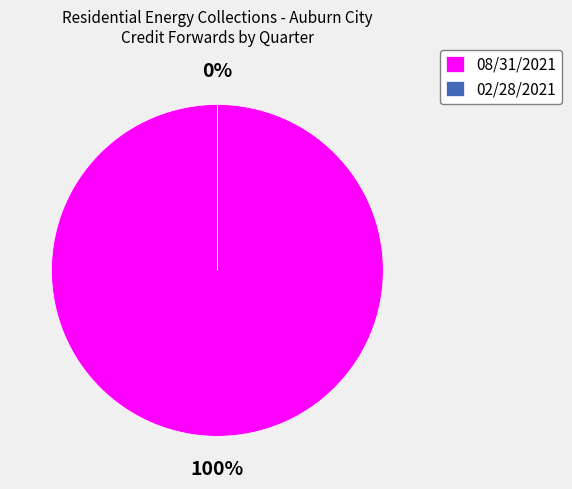

How many segments does this pie chart have?

2